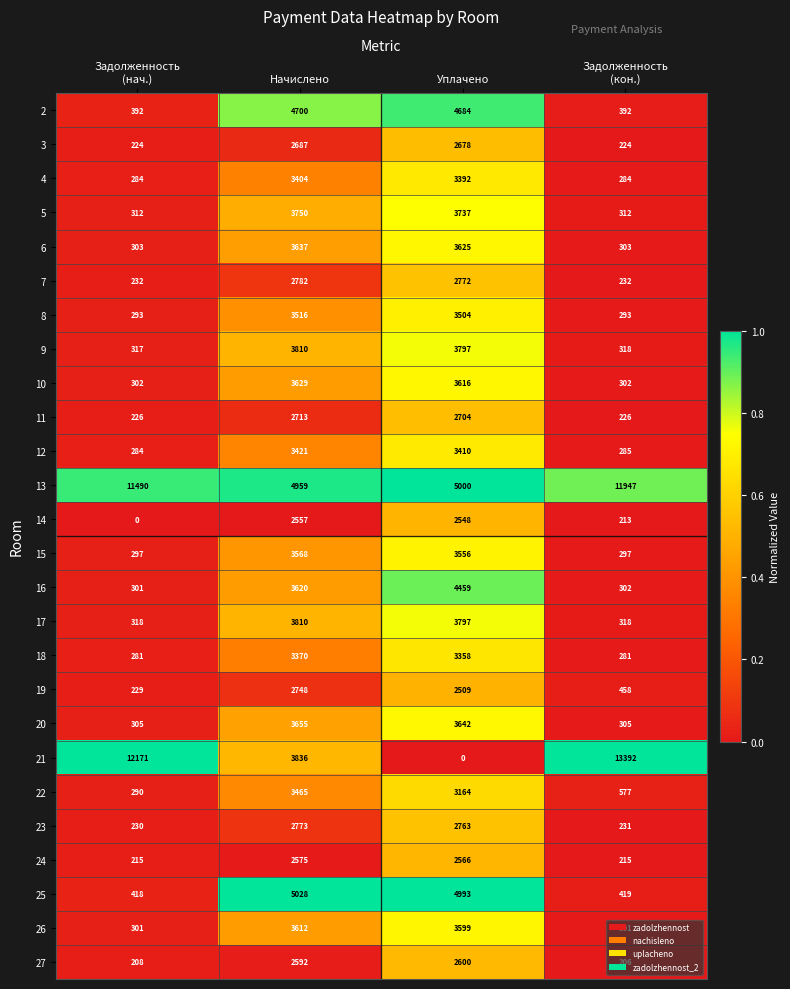

Is it true that 18 equals 3370 at Начислено?

True